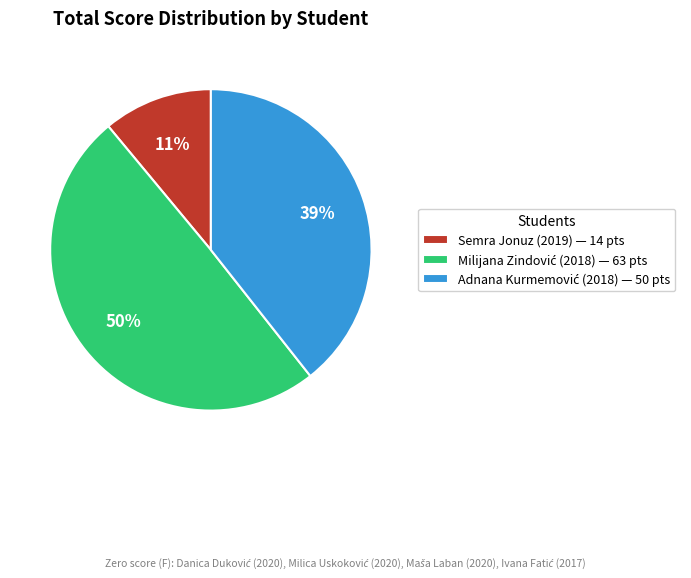

Does any single category account for the majority?

No